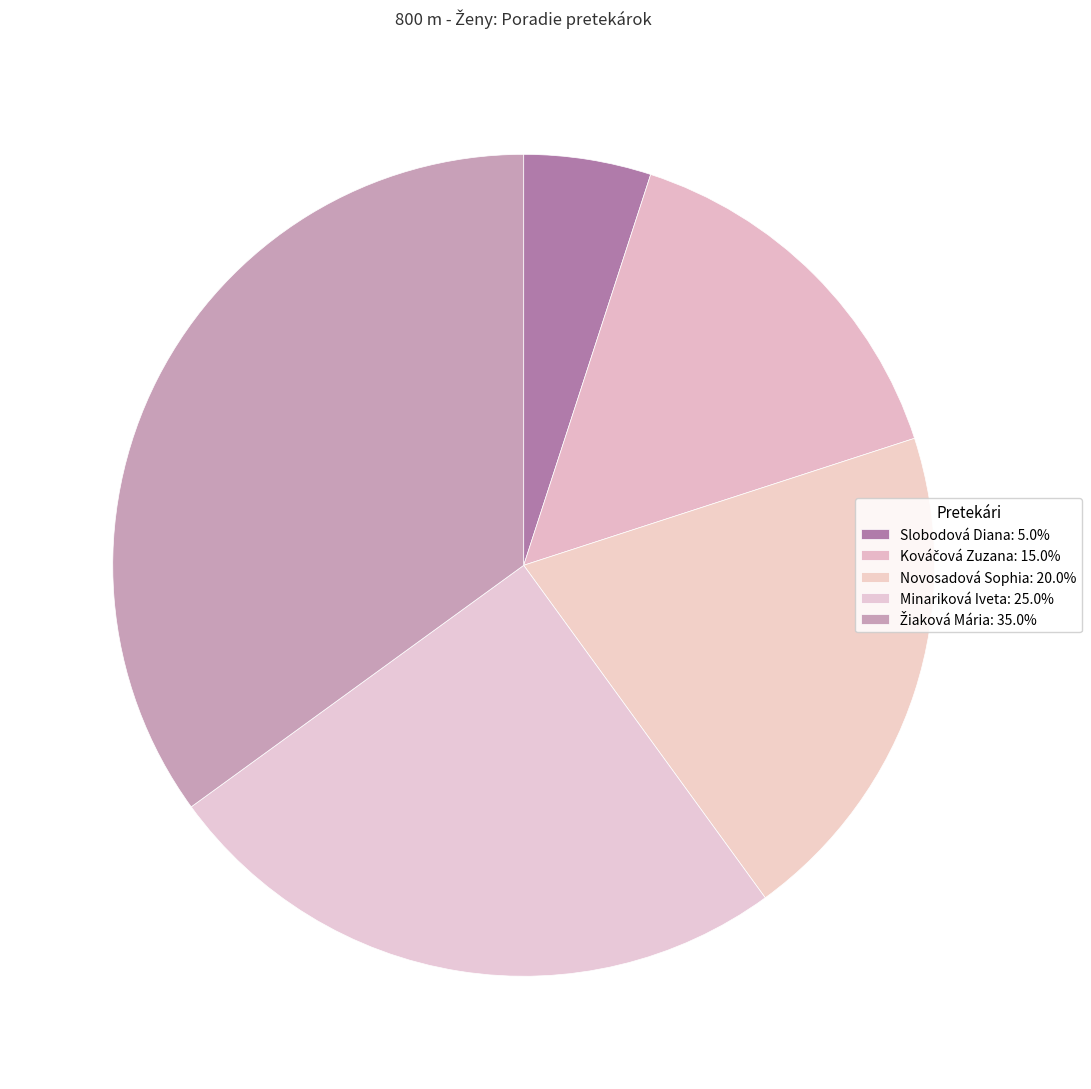

Which category has the smallest portion of the pie?

Slobodová Diana